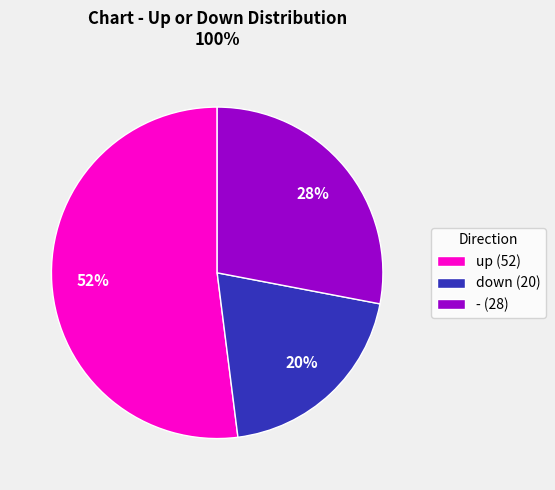

The up (52) slice represents 39% of the pie. True or false?

False